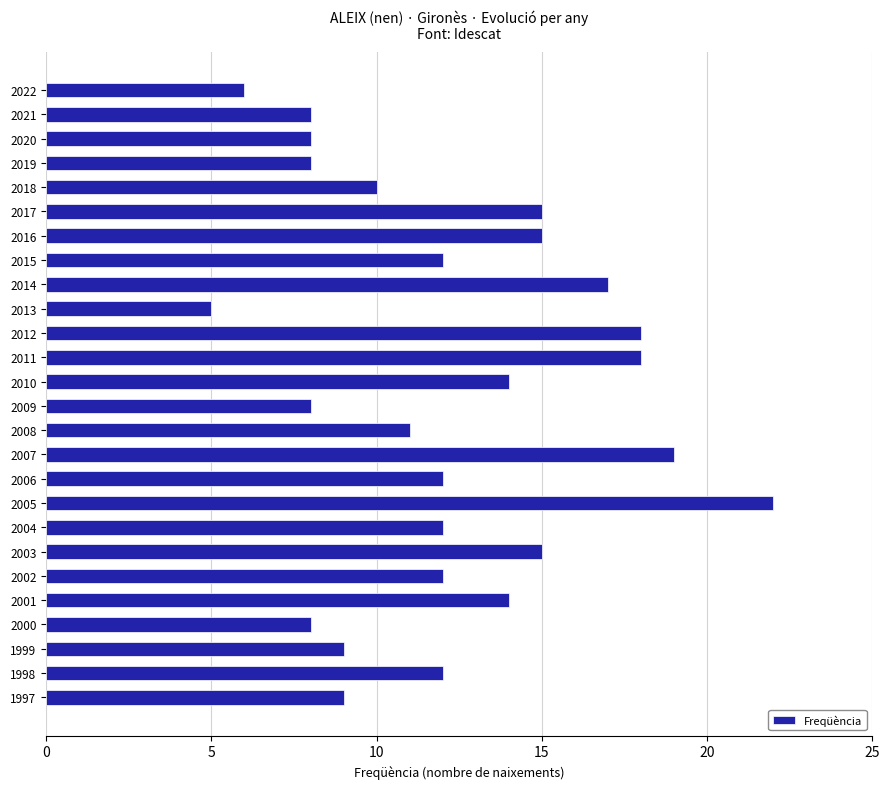

The value at 2015 is 12. True or false?

True